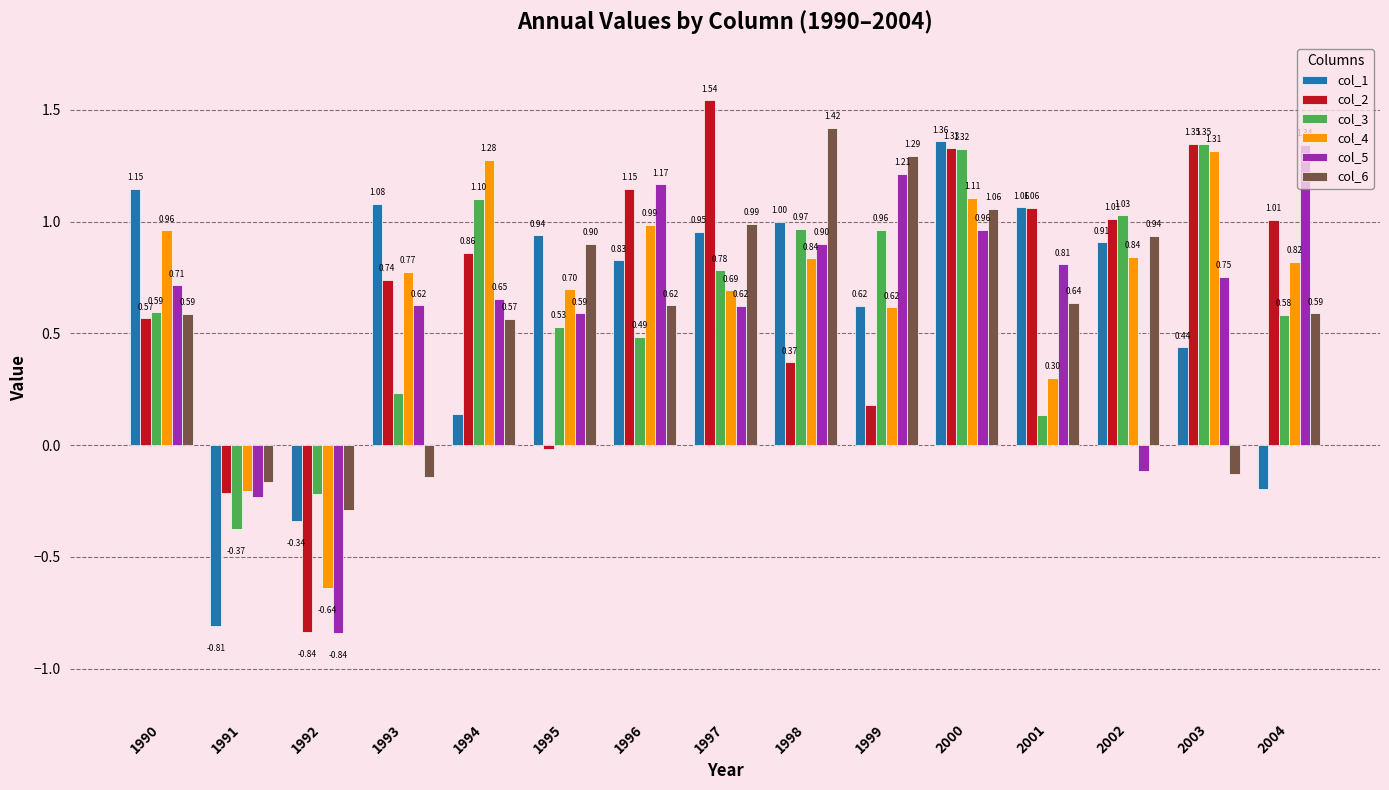

Which series has the widest spread of values?

col_2